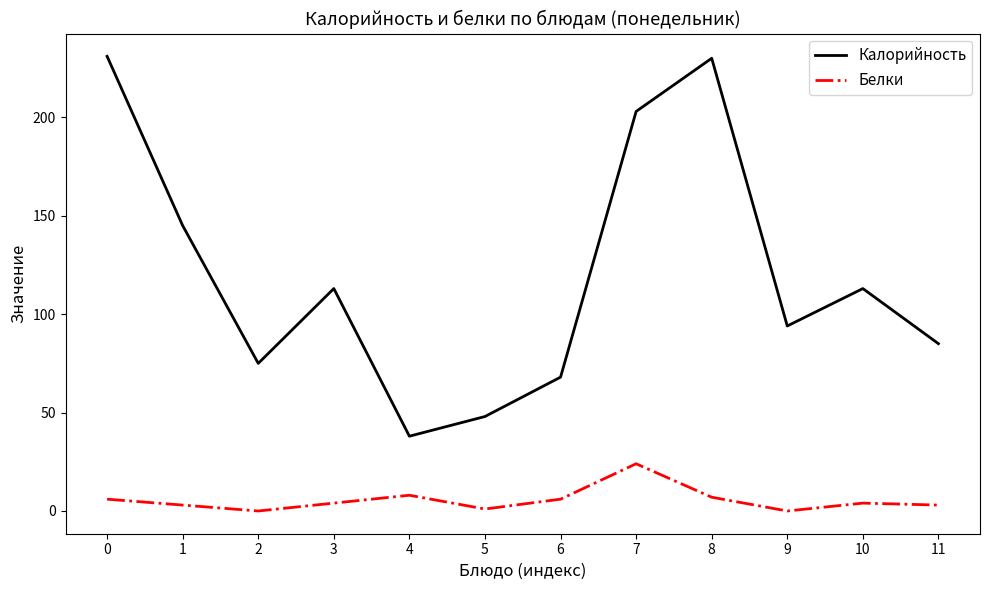

The value of Калорийность at 9 is 94. True or false?

True